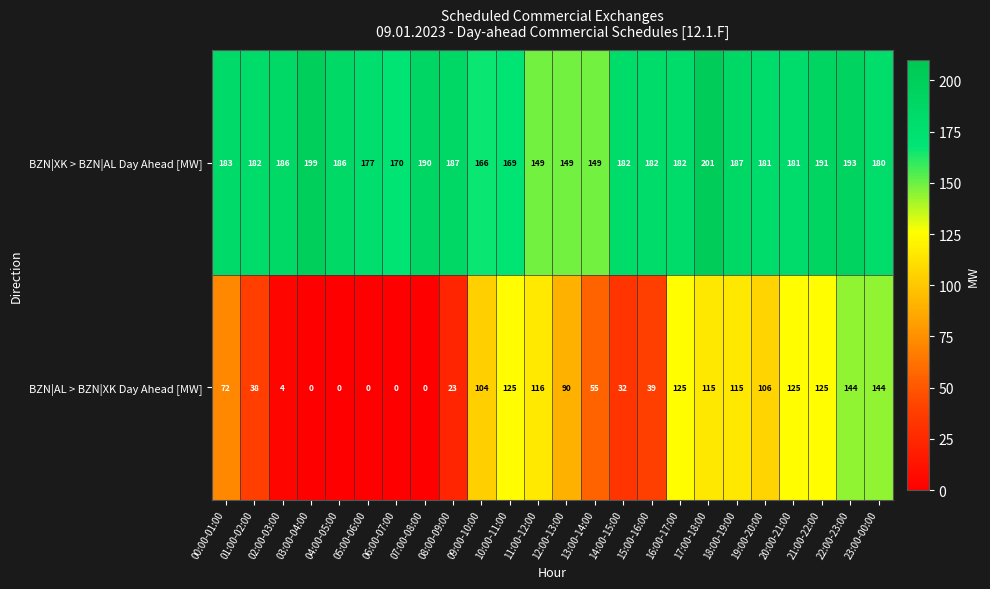

Rank the series by their maximum value, from lowest to highest.

BZN|AL > BZN|XK Day Ahead [MW], BZN|XK > BZN|AL Day Ahead [MW]